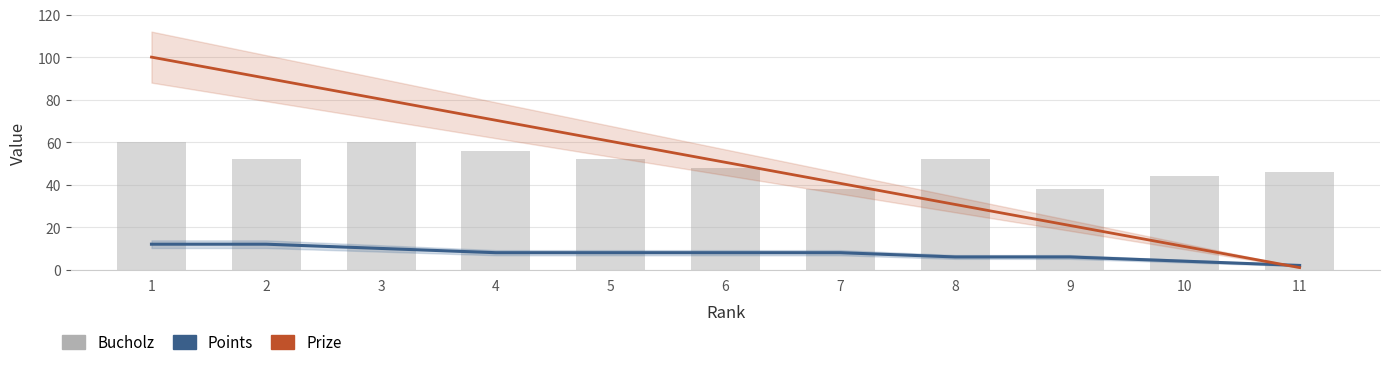

True or false: Bucholz has a value of 14.8 at 11.

False